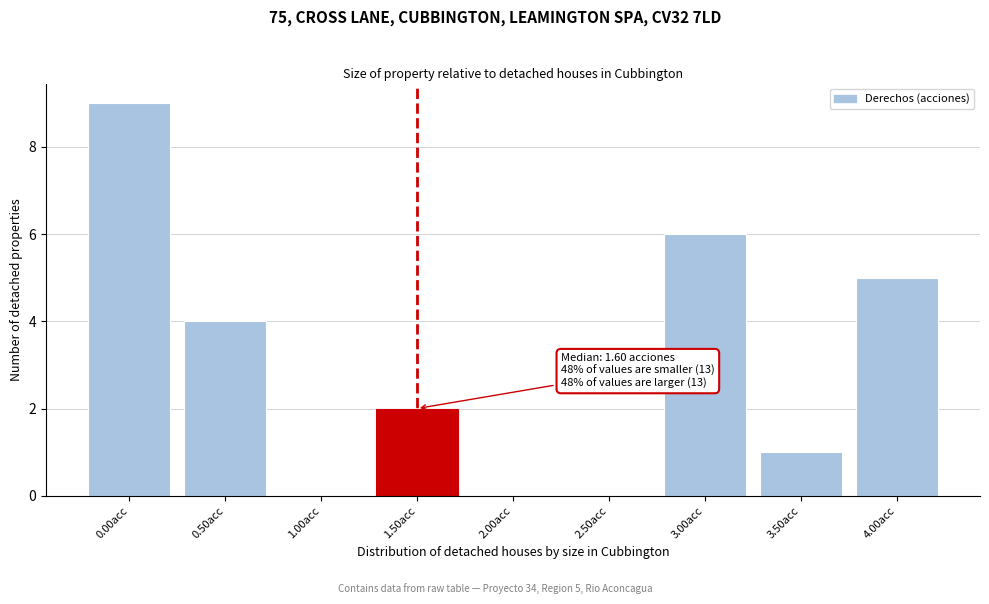

Reading left to right, extract all data points from this chart.

0.00acc=9	0.50acc=4	1.00acc=0	1.50acc=2	2.00acc=0	2.50acc=0	3.00acc=6	3.50acc=1	4.00acc=5